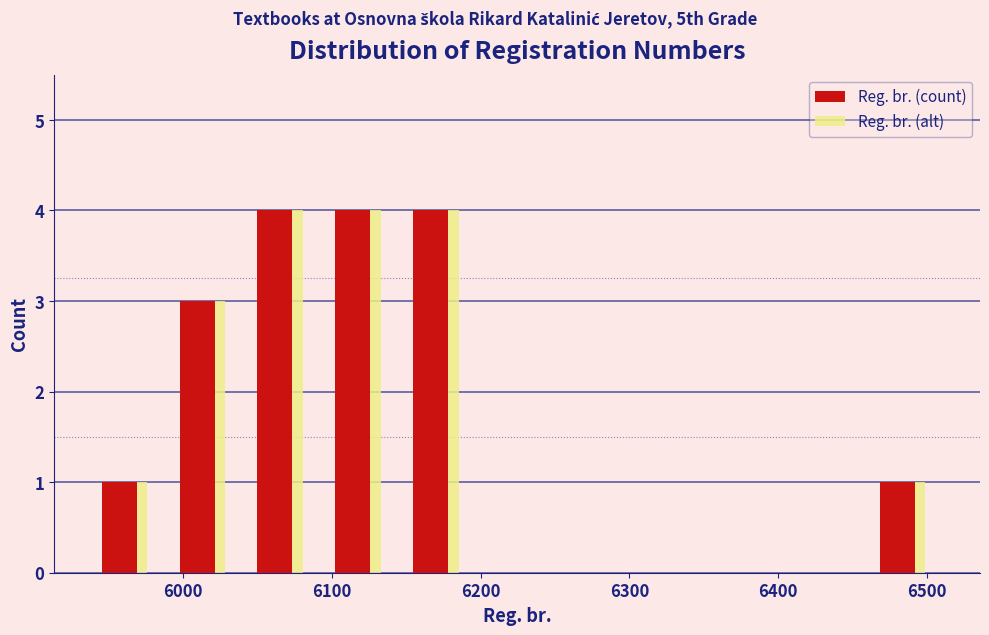

Reading left to right, transcribe this chart: for each range on the x-axis, give the height of each series' bar. Neither the bar edges nor the heights are printed on the chart, so give them approximately, as read against the axes.

5940 to 5990: Reg. br. (count)=1	Reg. br. (alt)=1
5990 to 6040: Reg. br. (count)=3	Reg. br. (alt)=3
6040 to 6090: Reg. br. (count)=4	Reg. br. (alt)=4
6090 to 6150: Reg. br. (count)=4	Reg. br. (alt)=4
6150 to 6200: Reg. br. (count)=4	Reg. br. (alt)=4
6200 to 6250: Reg. br. (count)=0	Reg. br. (alt)=0
6250 to 6300: Reg. br. (count)=0	Reg. br. (alt)=0
6300 to 6360: Reg. br. (count)=0	Reg. br. (alt)=0
6360 to 6410: Reg. br. (count)=0	Reg. br. (alt)=0
6410 to 6460: Reg. br. (count)=0	Reg. br. (alt)=0
6460 to 6510: Reg. br. (count)=1	Reg. br. (alt)=1